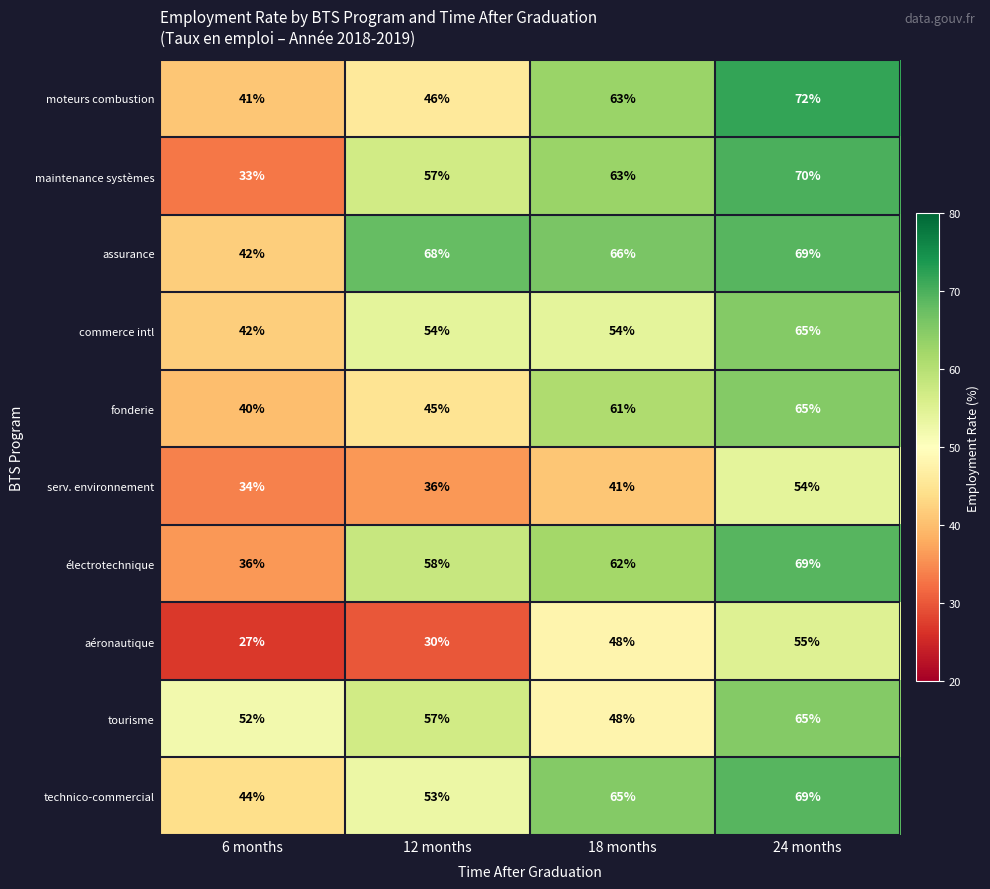

At which category does the chart reach its peak across all series?

24 months